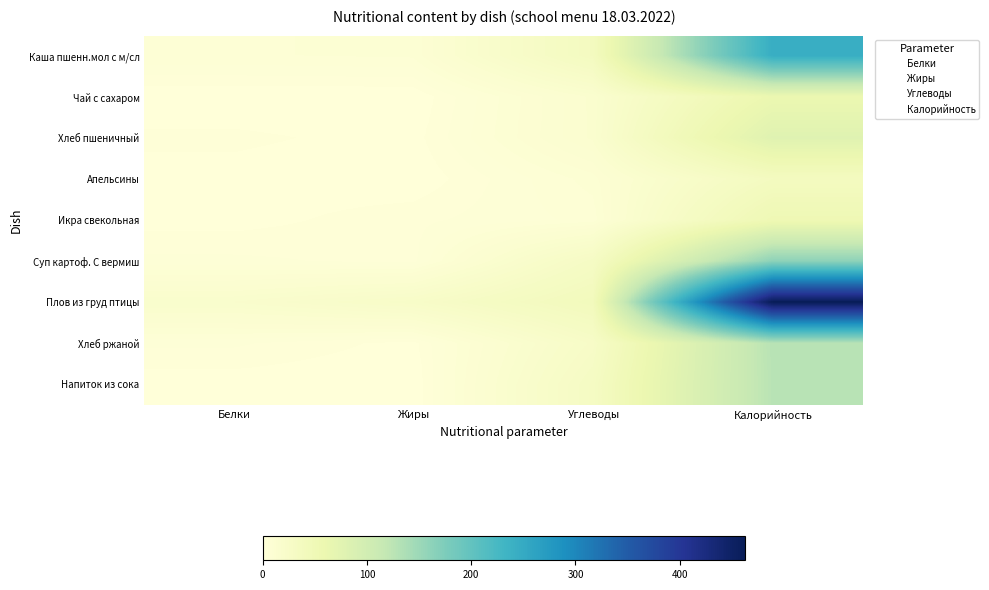

Between Жиры and Калорийность, which series saw the biggest shift?

Плов из груд птицы